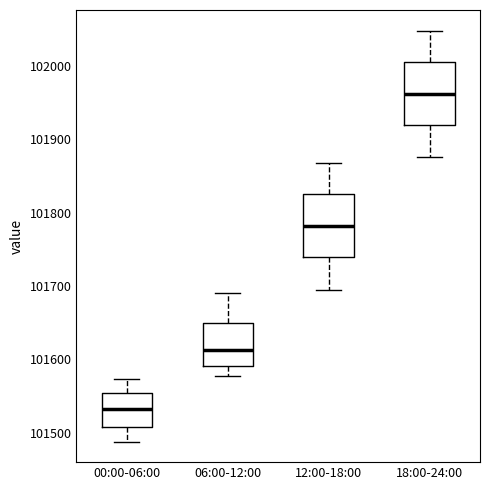

Which box's median line is the highest?

18:00-24:00